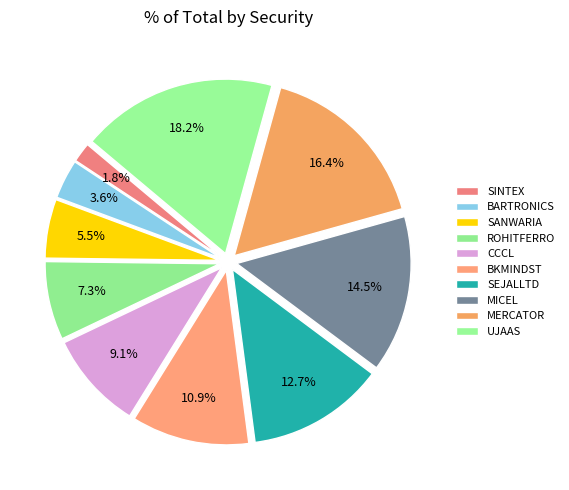

How many segments does this pie chart have?

10